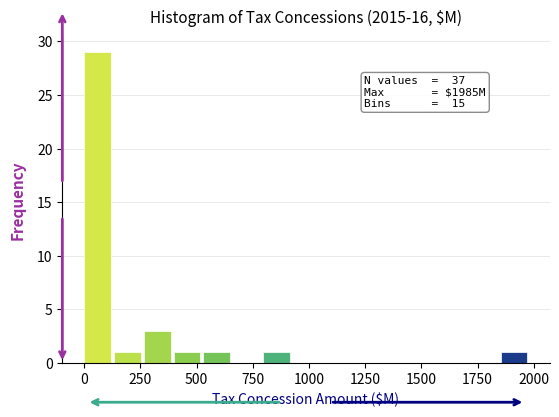

Around what value on the x-axis is the tallest bar? Give the approximate position of its centre, as read against the axis.

50